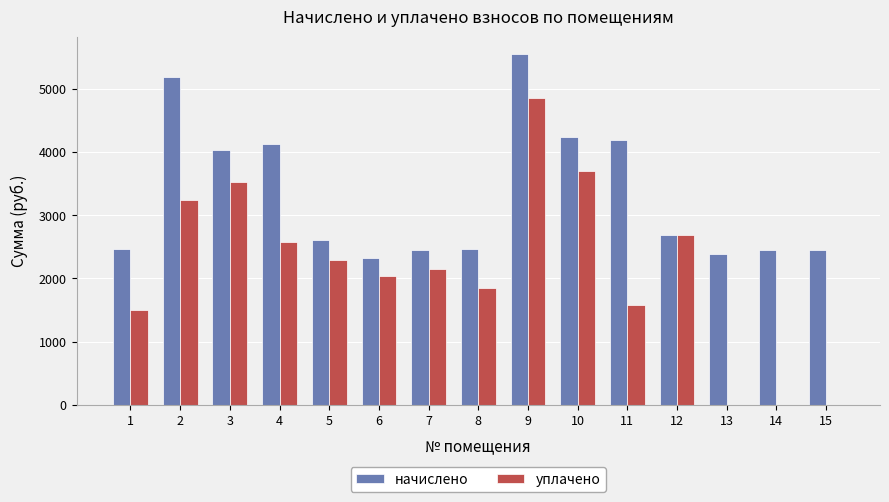

Count the number of data series in this chart.

2